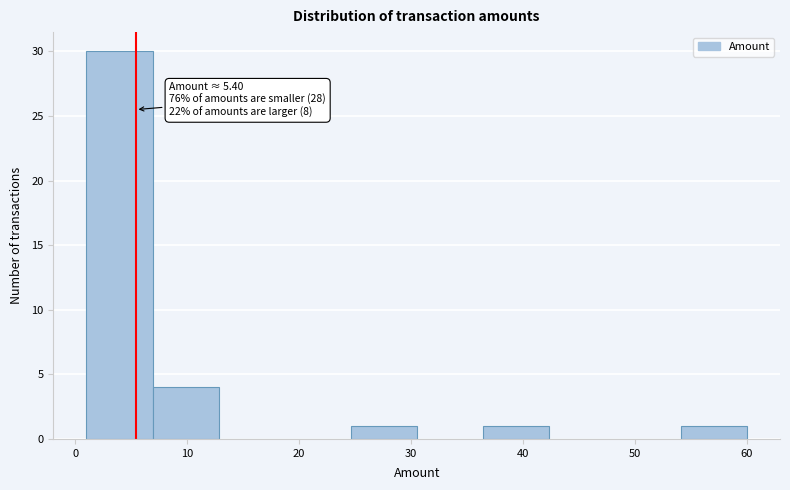

Over which range of the x-axis is the bar tallest?

1.0 to 6.9